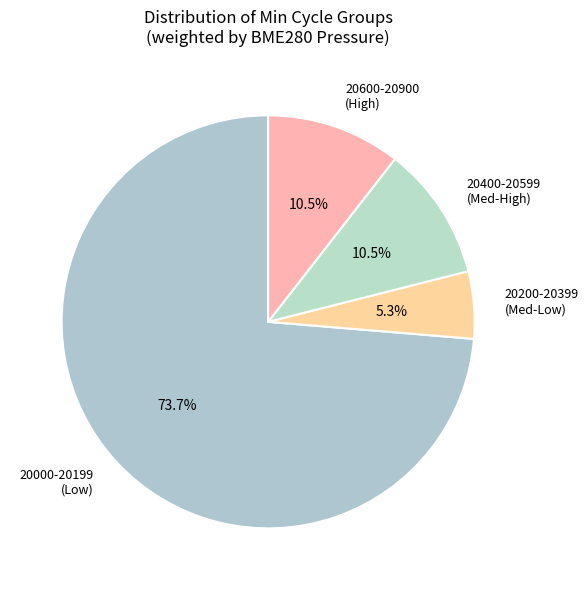

Which category has the smallest portion of the pie?

20200-20399 (Med-Low)